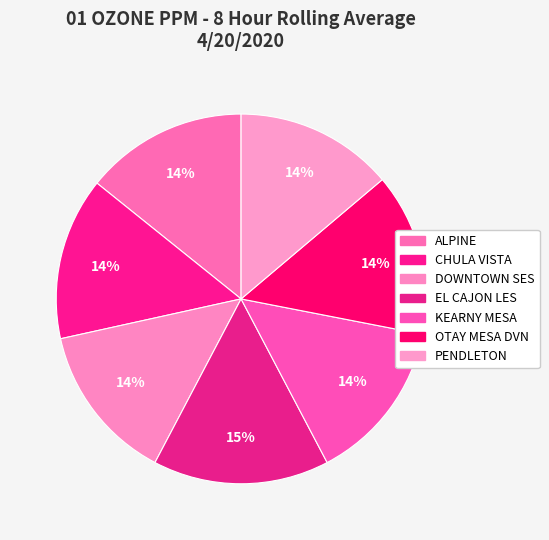

Is it true that ALPINE is 2% of the pie?

False